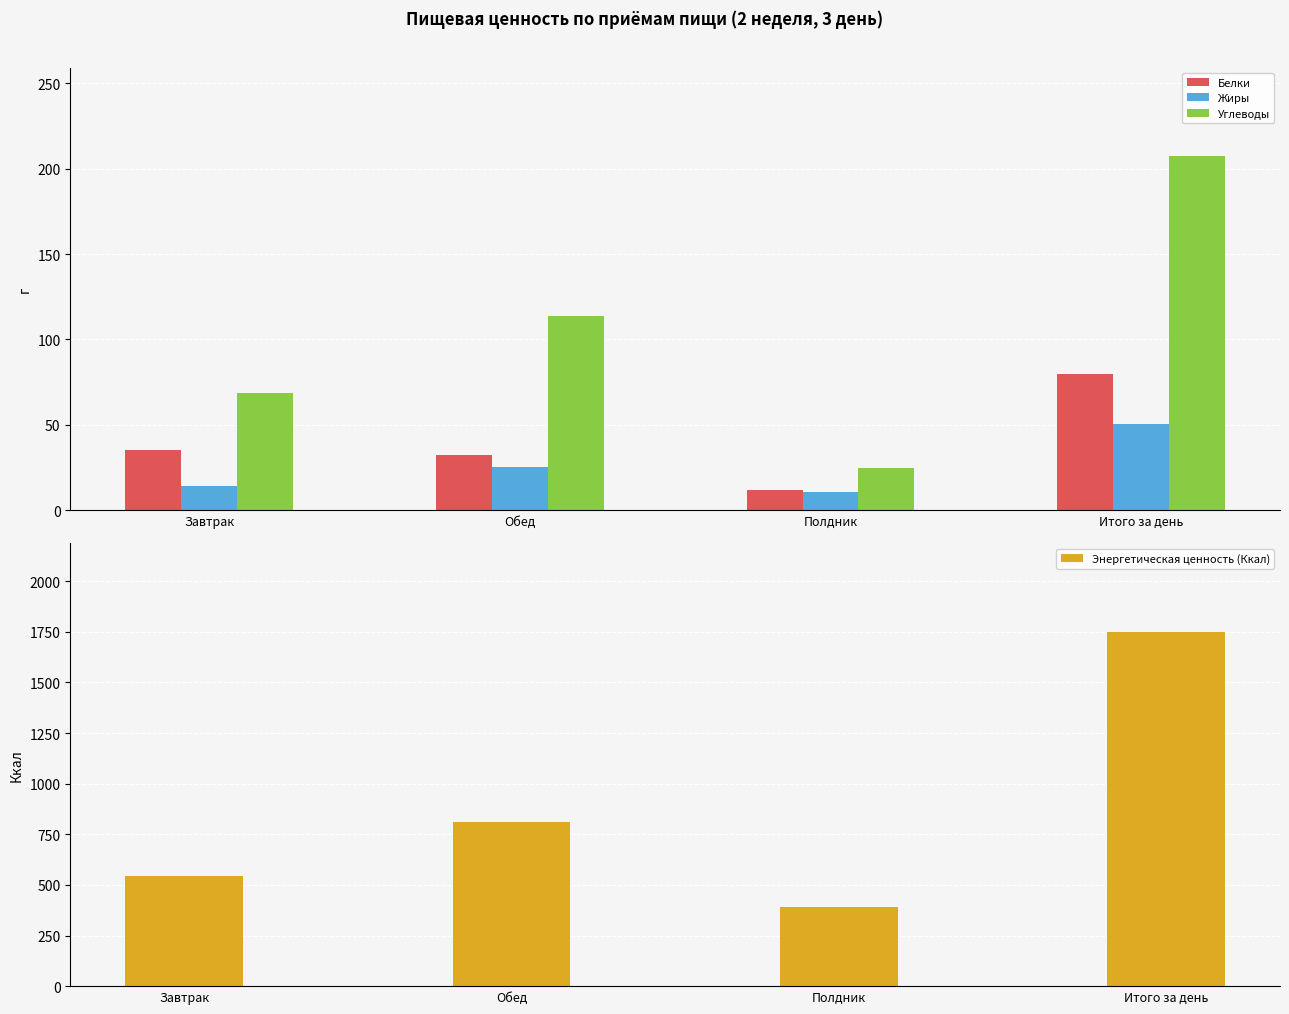

What is the difference between the Углеводы values at Завтрак and Обед?

45.3